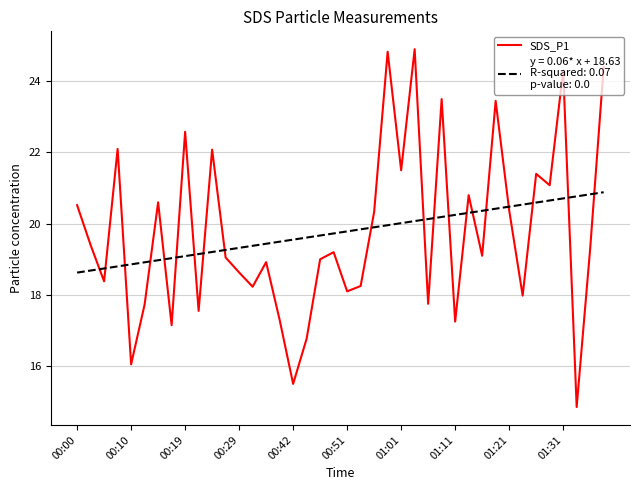

What is the maximum value shown in the chart?

24.9